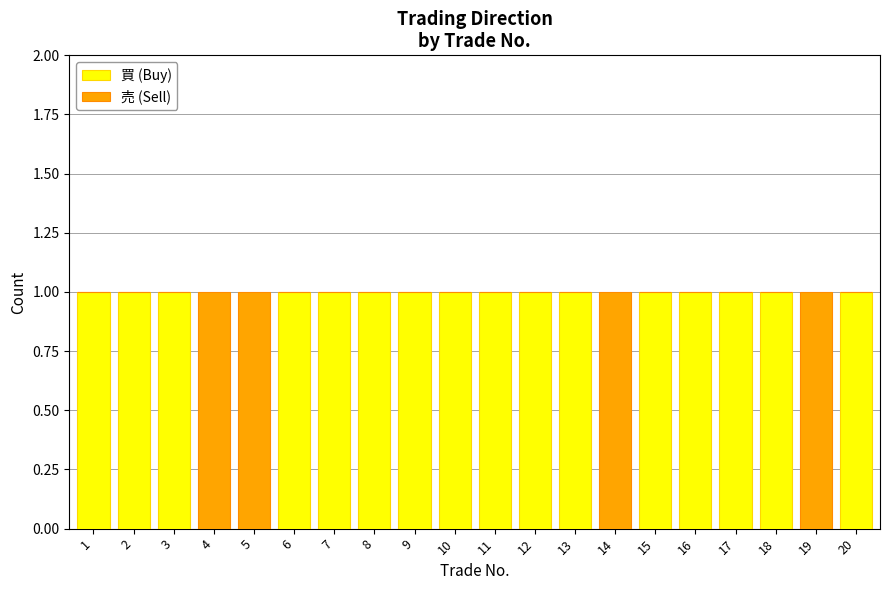

True or false: 買 (Buy) has a value of 0 at 2.

False